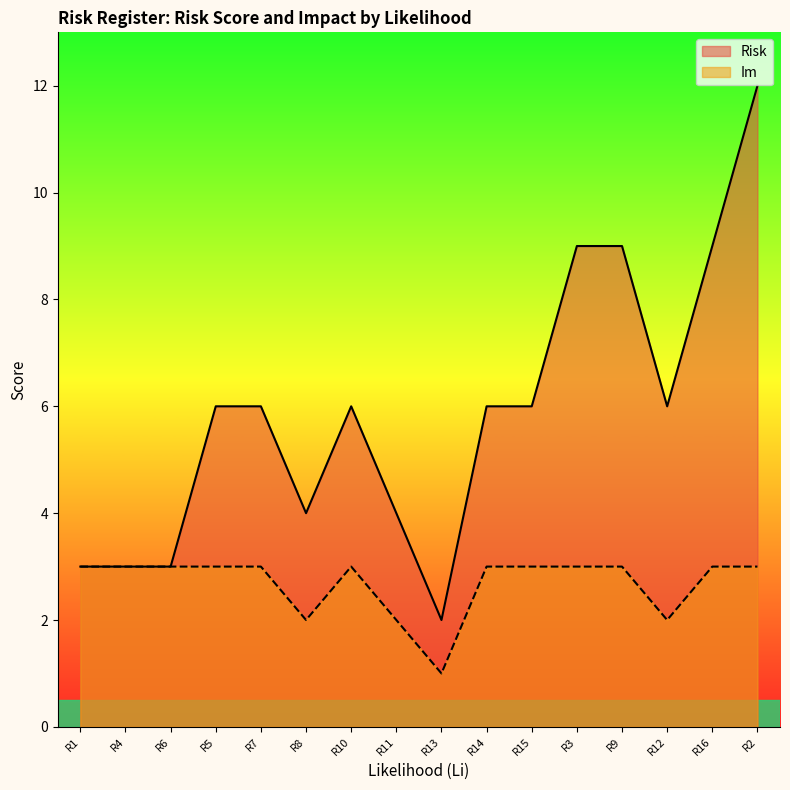

What is the total value across all series at R15?

9